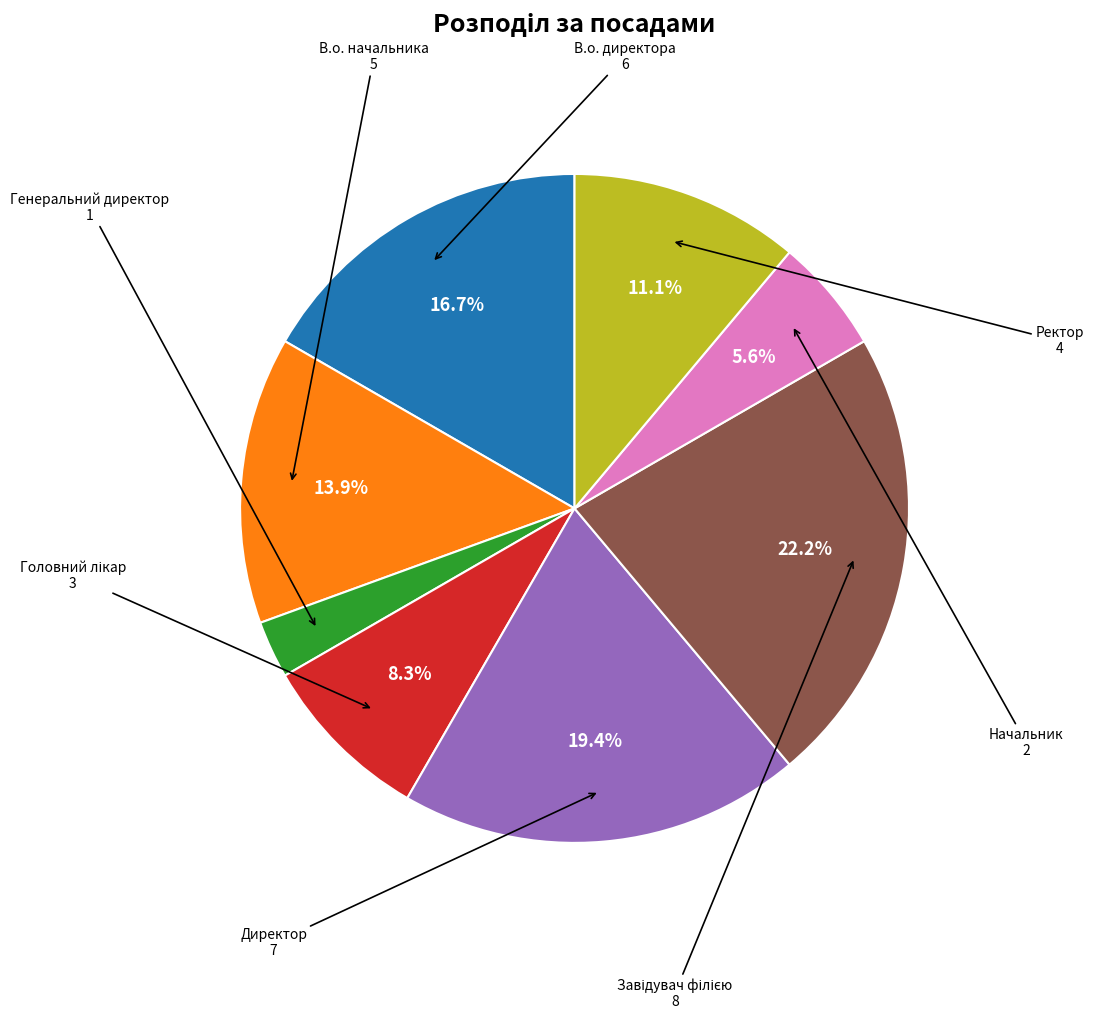

Count the number of slices in the pie.

8